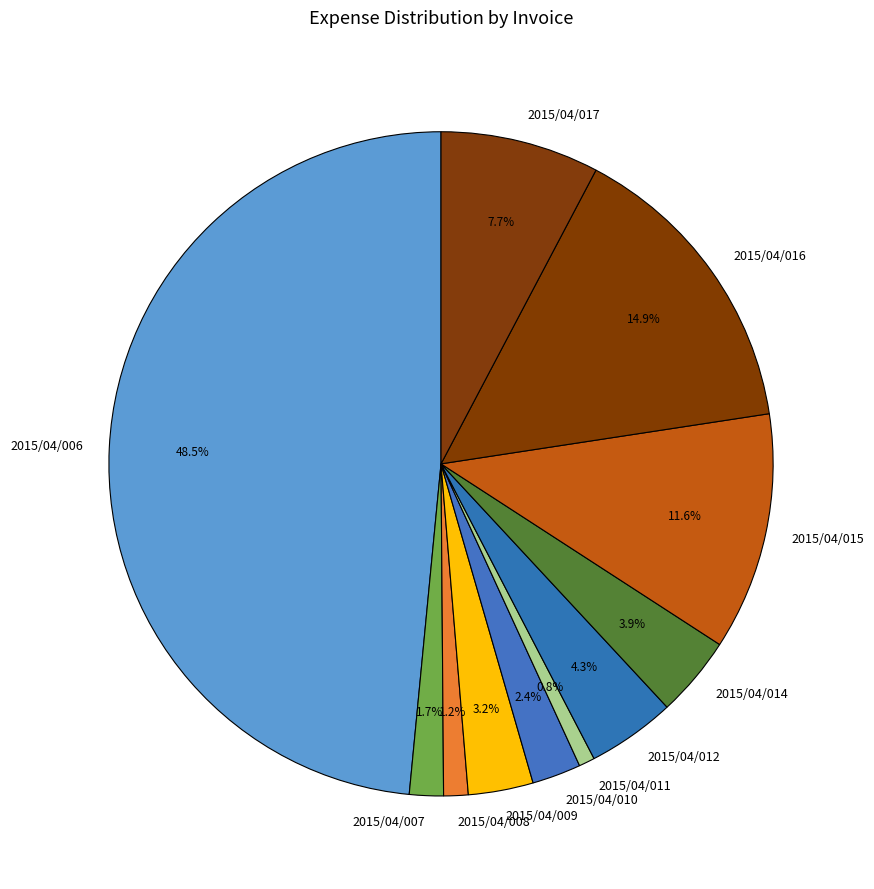

Is it true that 2015/04/017 is 8% of the pie?

True